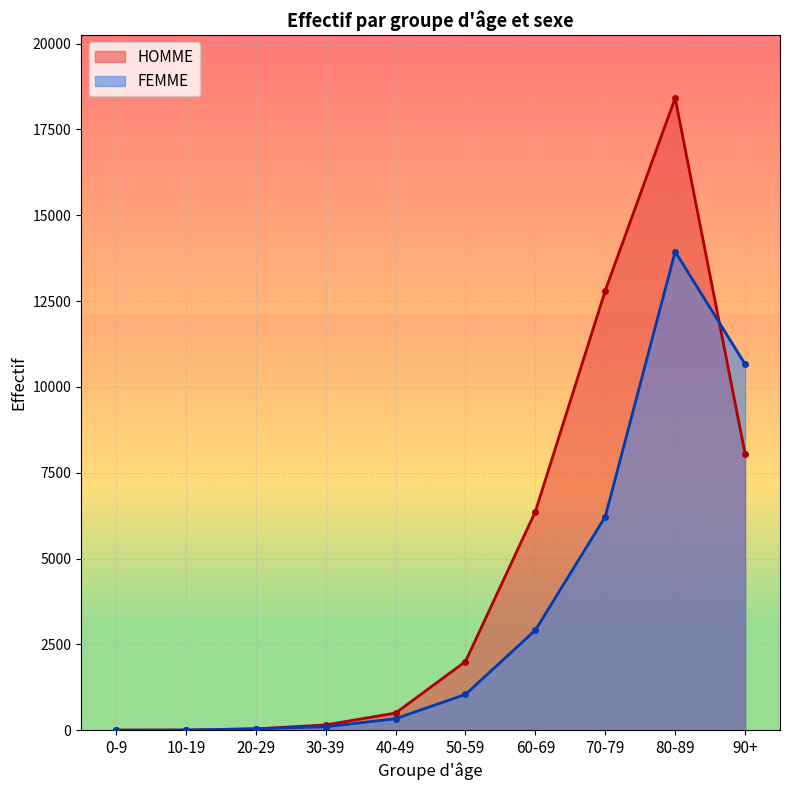

Where does the FEMME series first go above 1044?

60-69